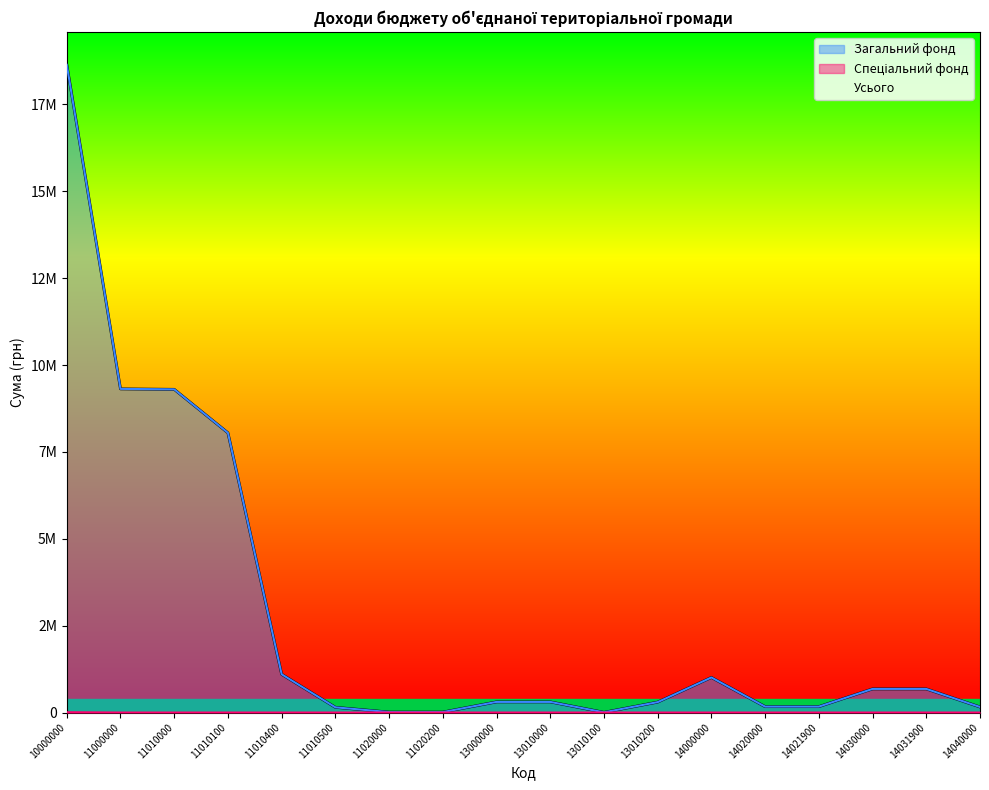

Reading right to left, list all the values displayed in this chart.

Загальний фонд: 14040000=160000	14031900=680000	14030000=680000	14021900=170000	14020000=170000	14000000=1010000	13010200=300000	13010100=6000	13010000=306000	13000000=306000	11020200=13000	11020000=13000	11010500=150000	11010400=1101490	11010100=8050000	11010000=9301490	11000000=9314490	10000000=18640490
Спеціальний фонд: 14040000=0	14031900=0	14030000=0	14021900=0	14020000=0	14000000=0	13010200=0	13010100=0	13010000=0	13000000=0	11020200=0	11020000=0	11010500=0	11010400=0	11010100=0	11010000=0	11000000=0	10000000=9000
Усього: 14040000=160000	14031900=680000	14030000=680000	14021900=170000	14020000=170000	14000000=1010000	13010200=300000	13010100=6000	13010000=306000	13000000=306000	11020200=13000	11020000=13000	11010500=150000	11010400=1101490	11010100=8050000	11010000=9301490	11000000=9314490	10000000=18649490